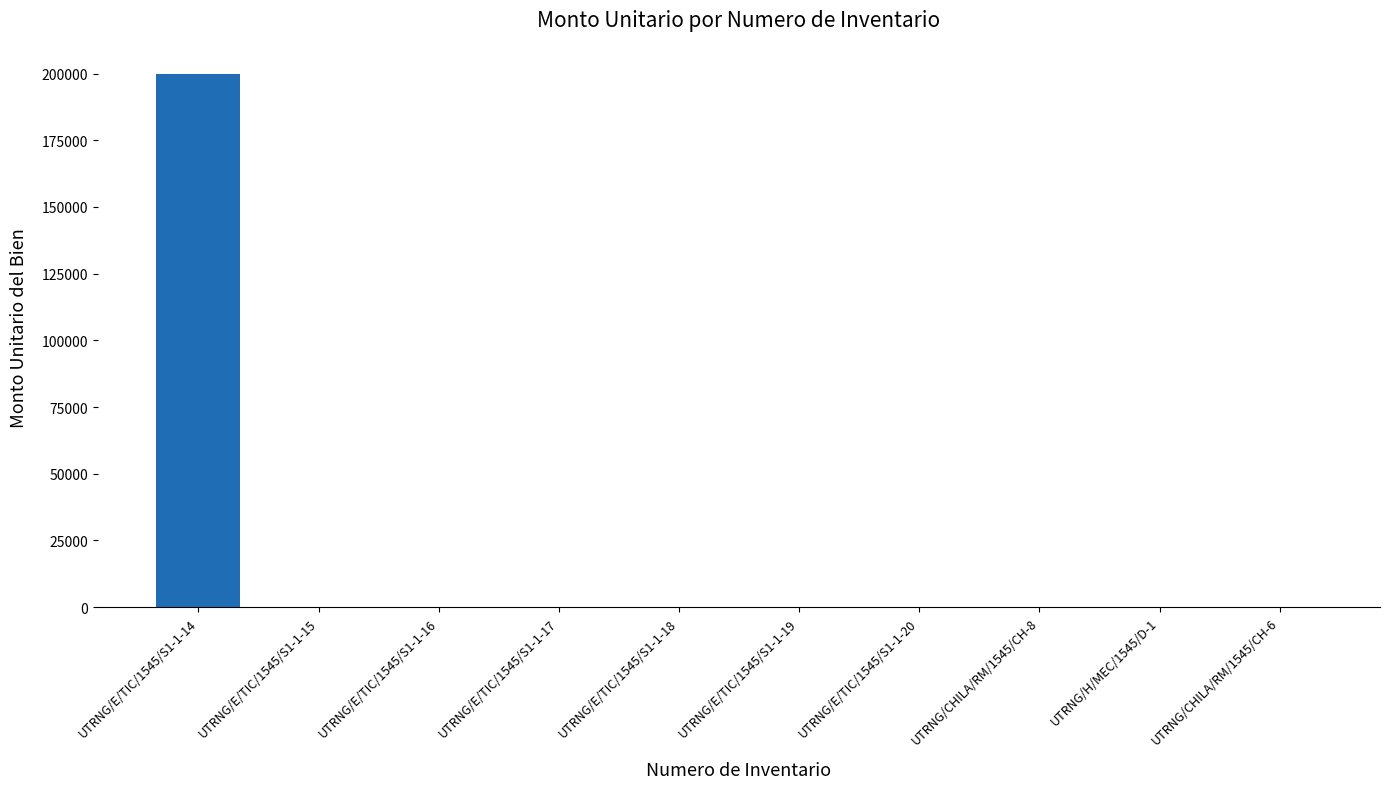

Is it true that the value at UTRNG/CHILA/RM/1545/CH-8 is -92627?

False